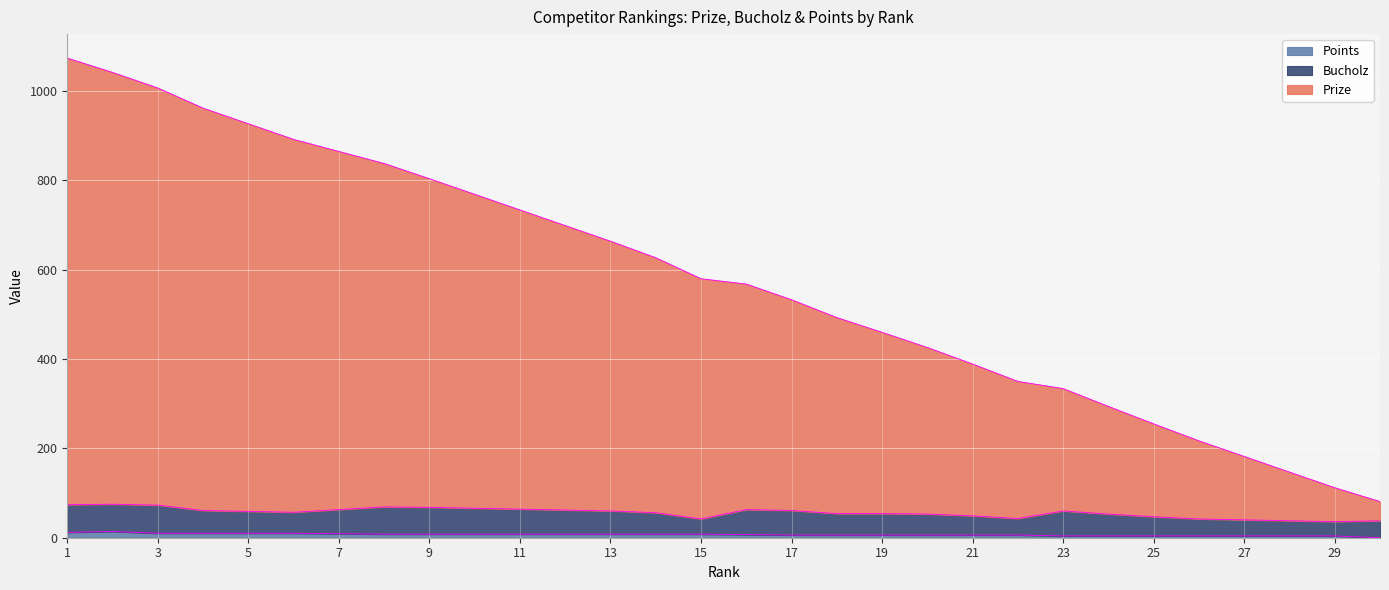

What is the total value across all series at 21?

389